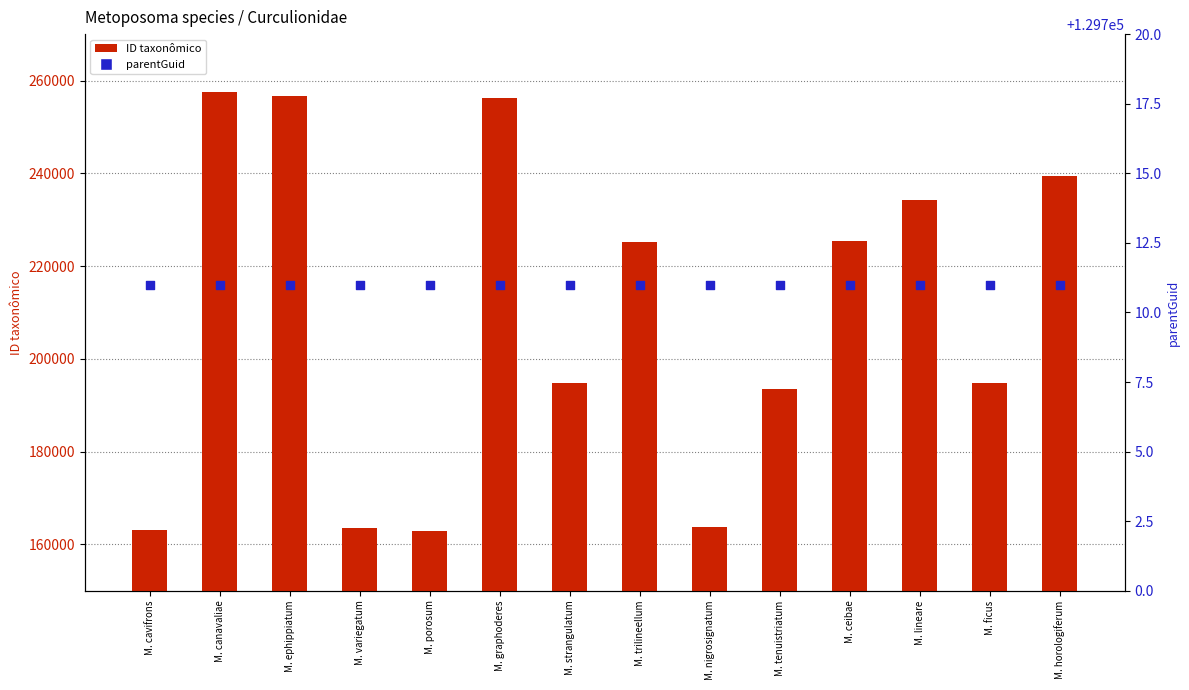

At how many categories does at least one series exceed 229700?

5